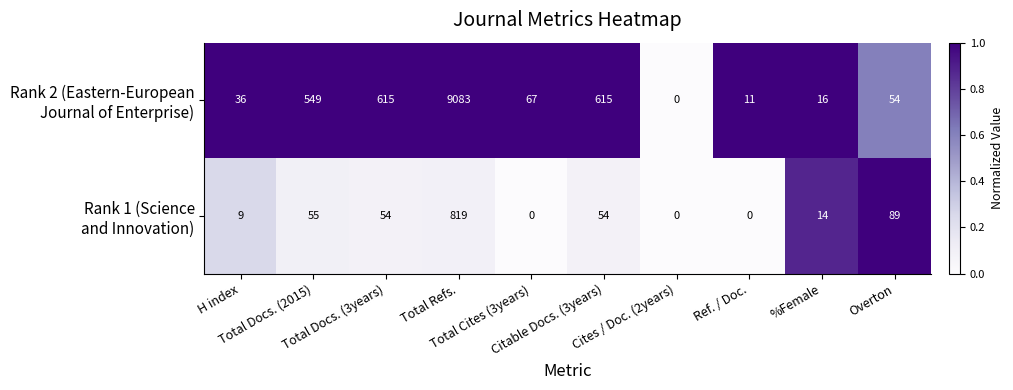

What is the greatest value displayed?

9083